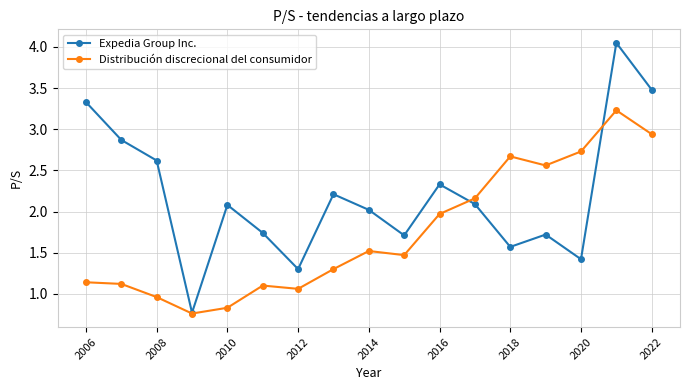

At how many categories does at least one series exceed 3?

3